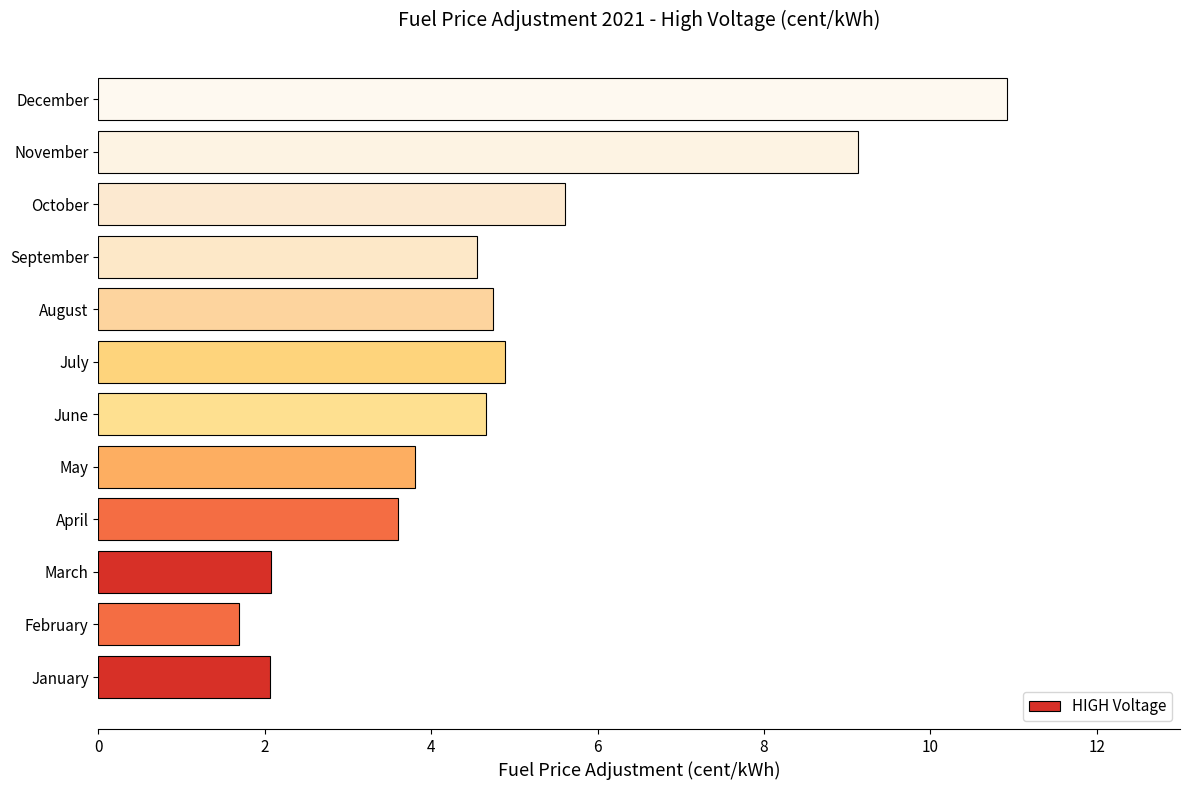

What is the sum of all values?

57.7